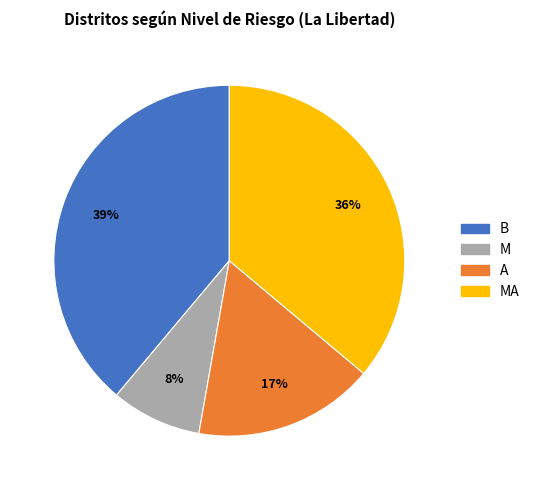

Which category has the smallest portion of the pie?

M